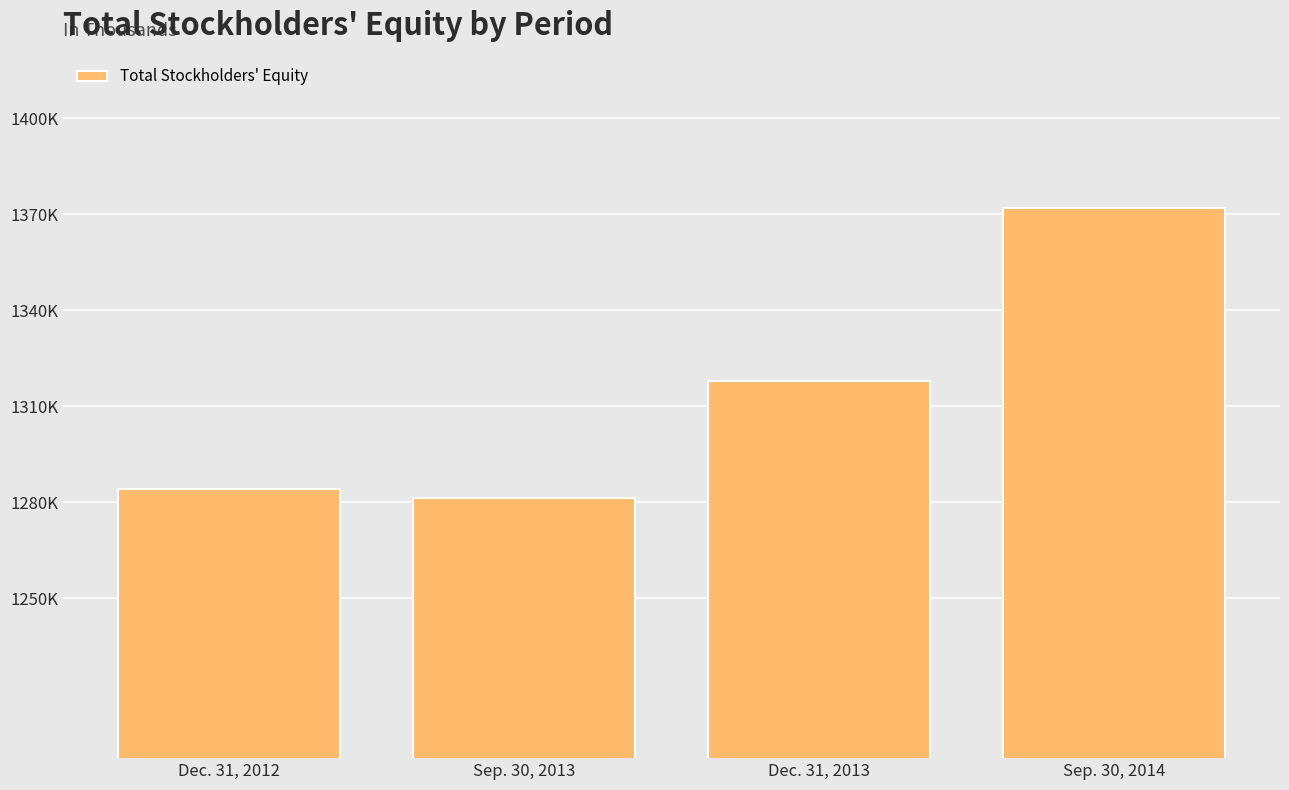

Count the number of data series in this chart.

1